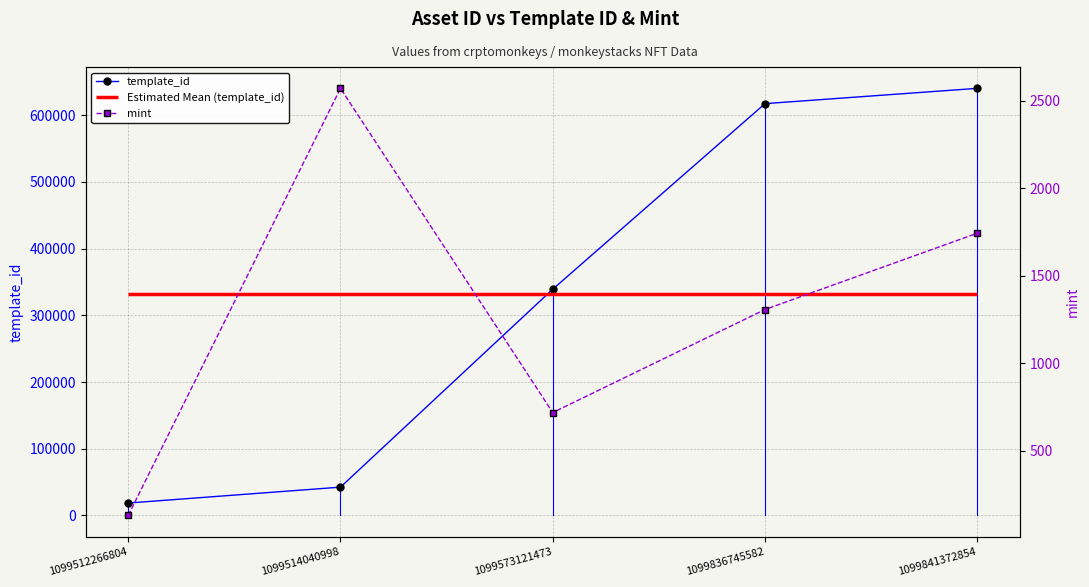

What is the value of the template_id point at the 1st from the left?

18581